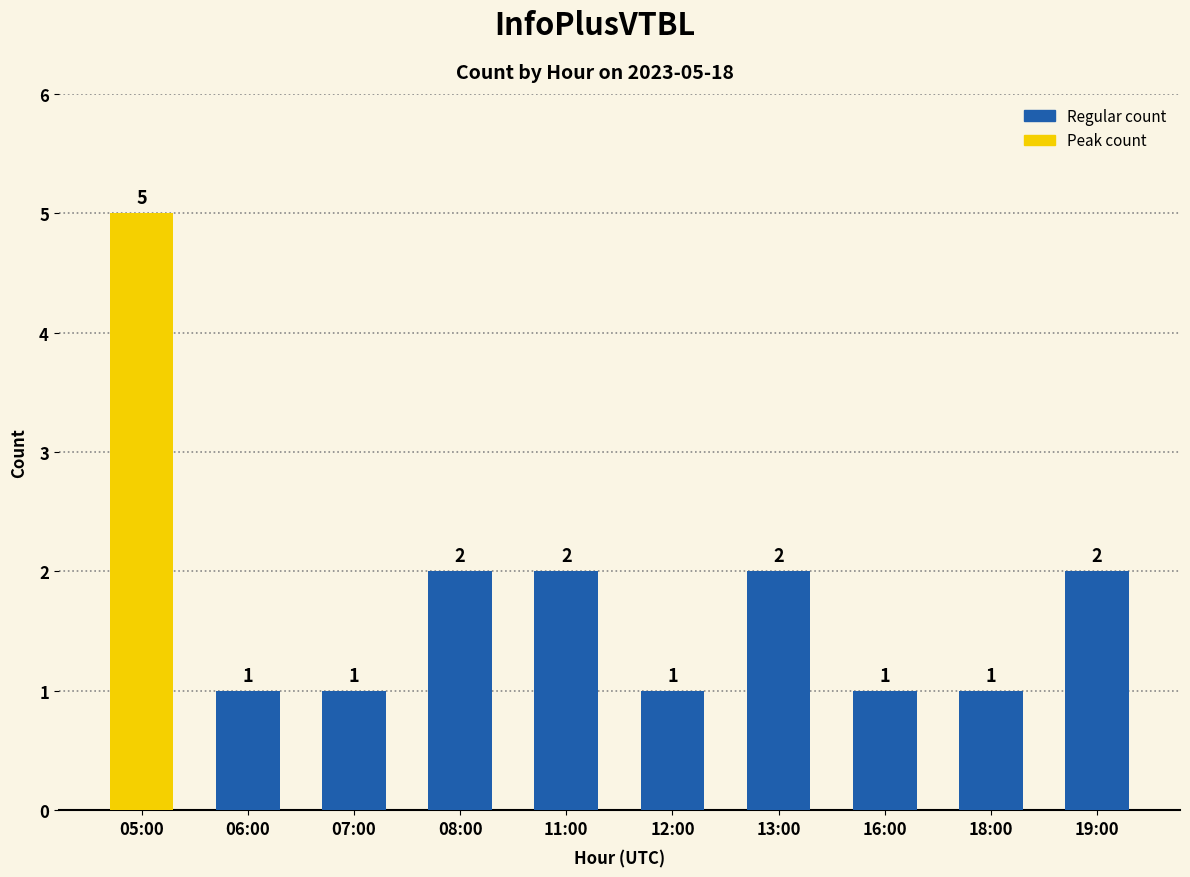

Where does the data first go above 2?

05:00